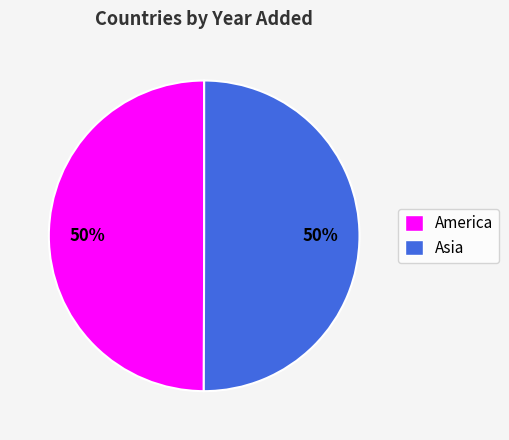

What is the ratio of the value at America to the value at Asia?

1.0